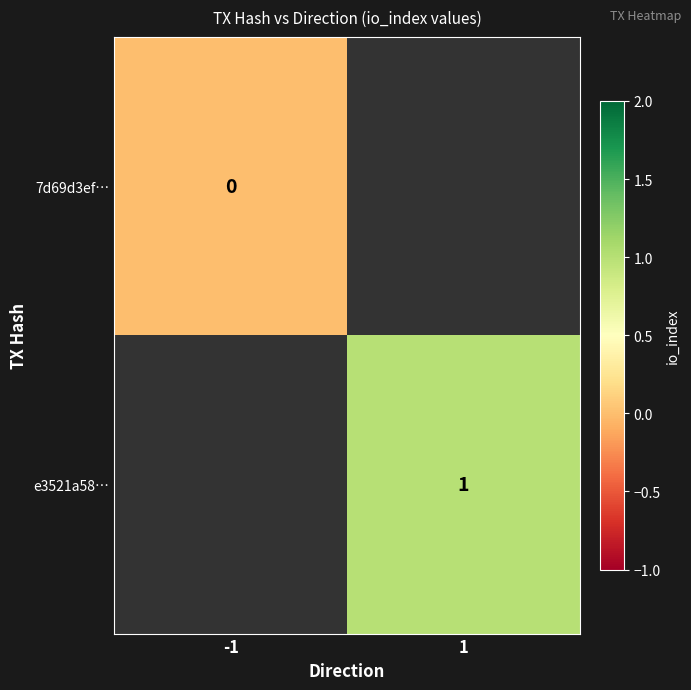

The value of 7d69d3ef… at -1 is 0.0. True or false?

True